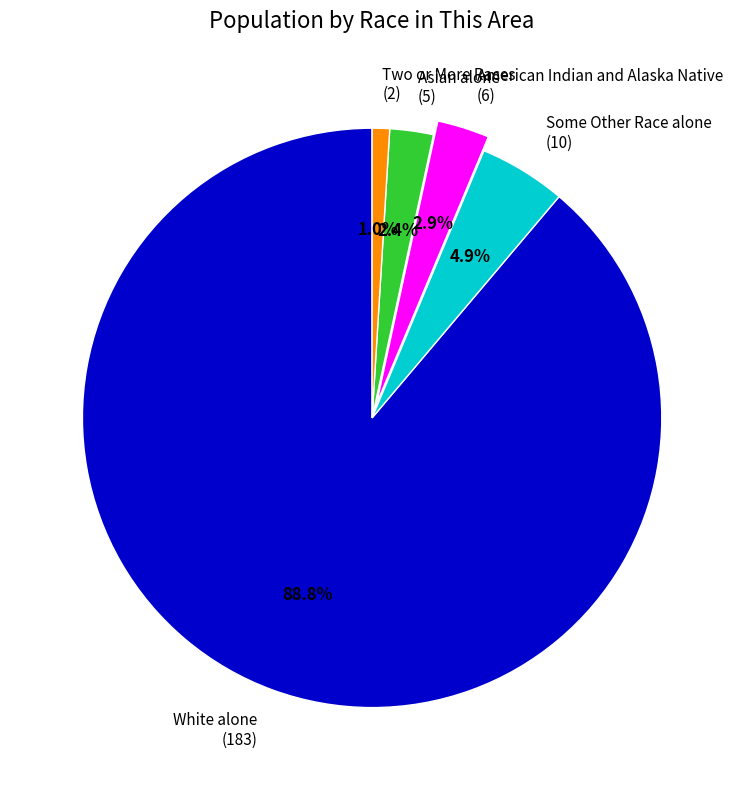

To the nearest percent, what percentage of the pie is American Indian and Alaska Native?

3%